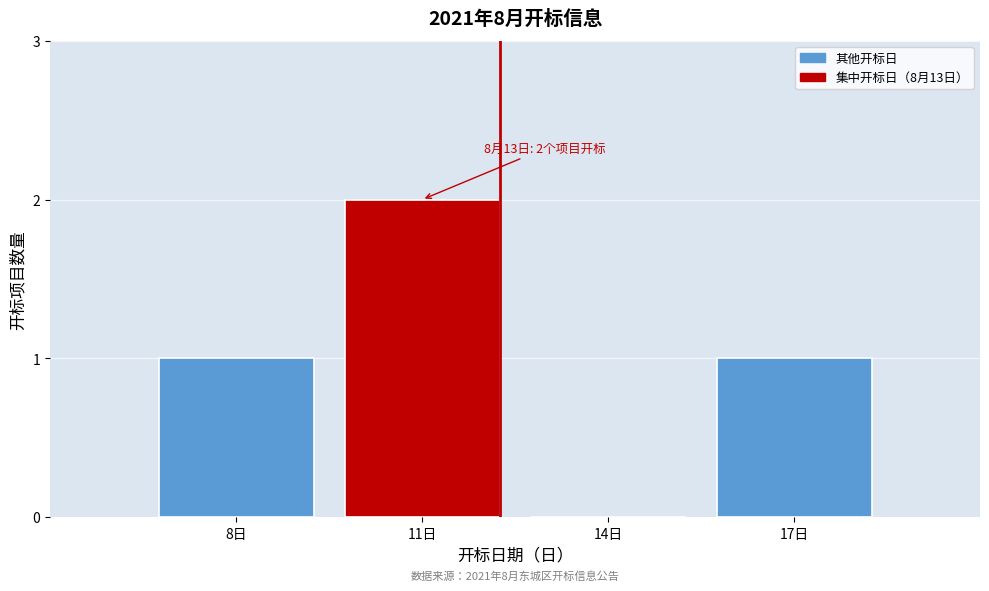

Reading left to right, transcribe all the data shown in this chart.

8日=1	11日=2	14日=0	17日=1